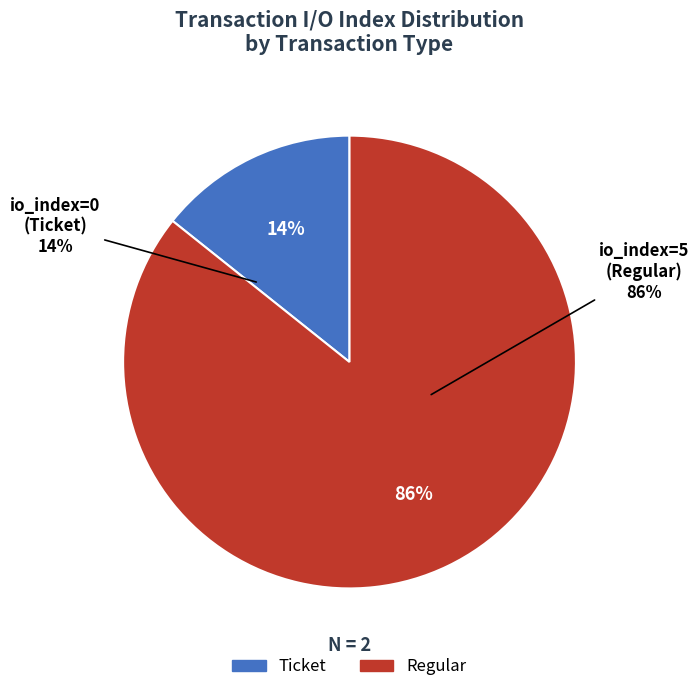

How many slices are in this pie chart?

2